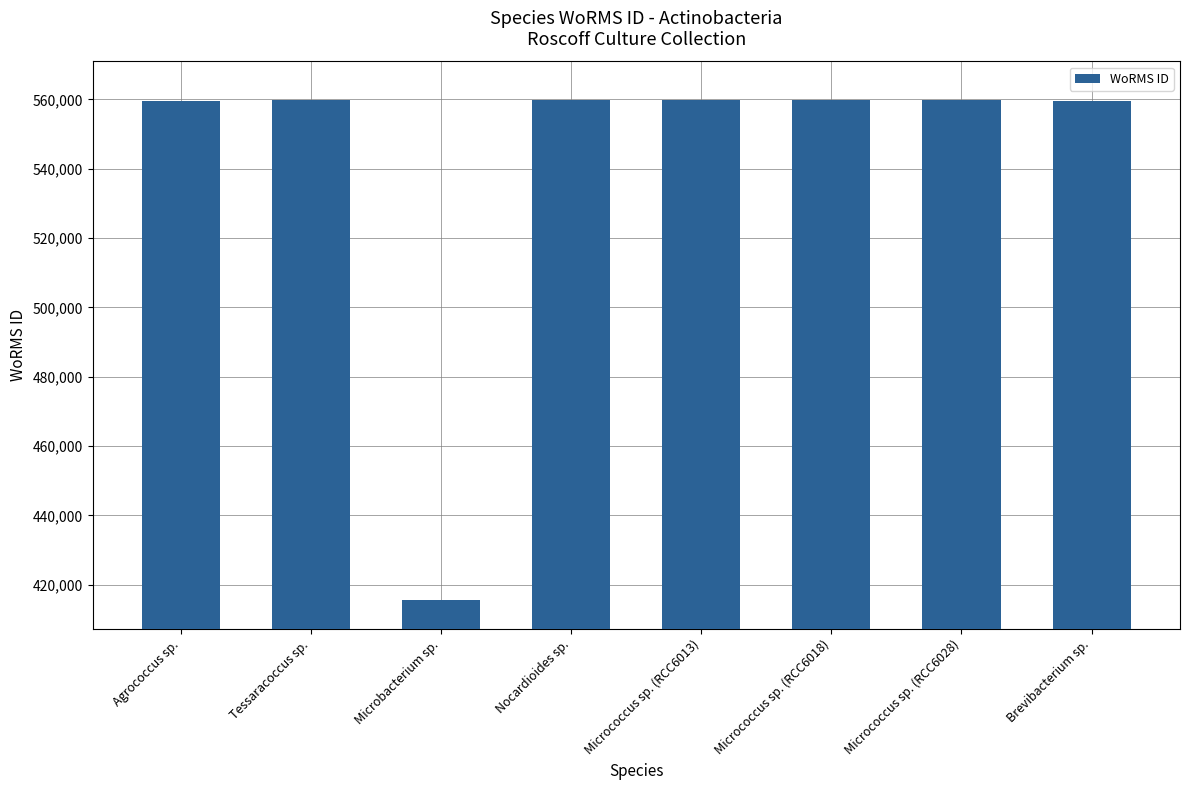

What is the difference between the values at Tessaracoccus sp. and Micrococcus sp. (RCC6028)?

23